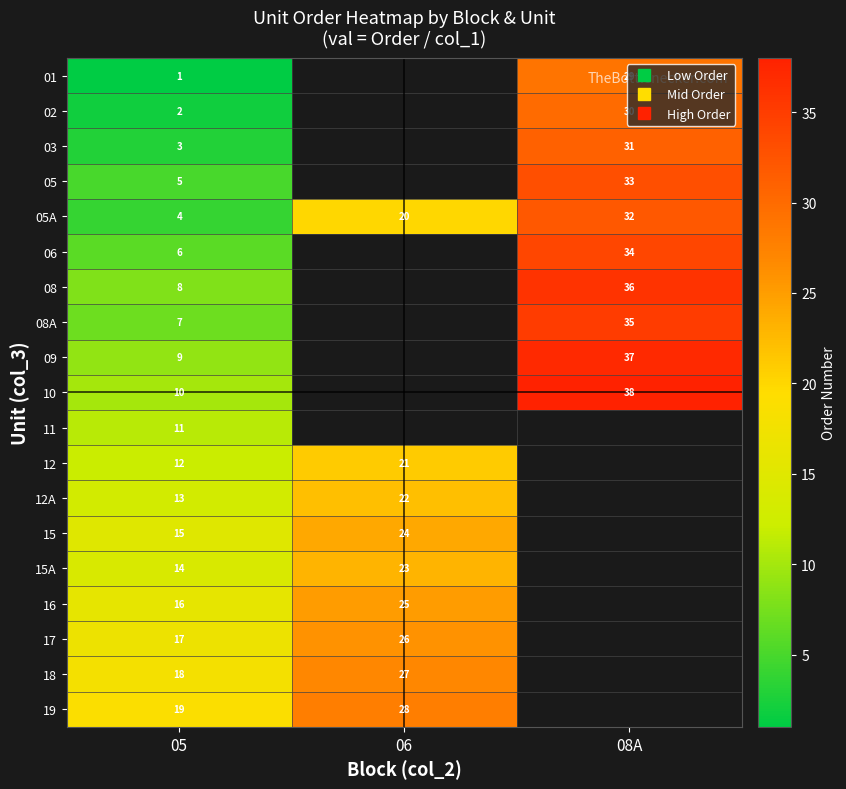

At 05, list the series in order from largest to smallest.

row_18, row_17, row_16, row_15, row_13, row_14, row_12, row_11, row_10, row_9, row_8, row_6, row_7, row_5, row_3, row_4, row_2, row_1, row_0